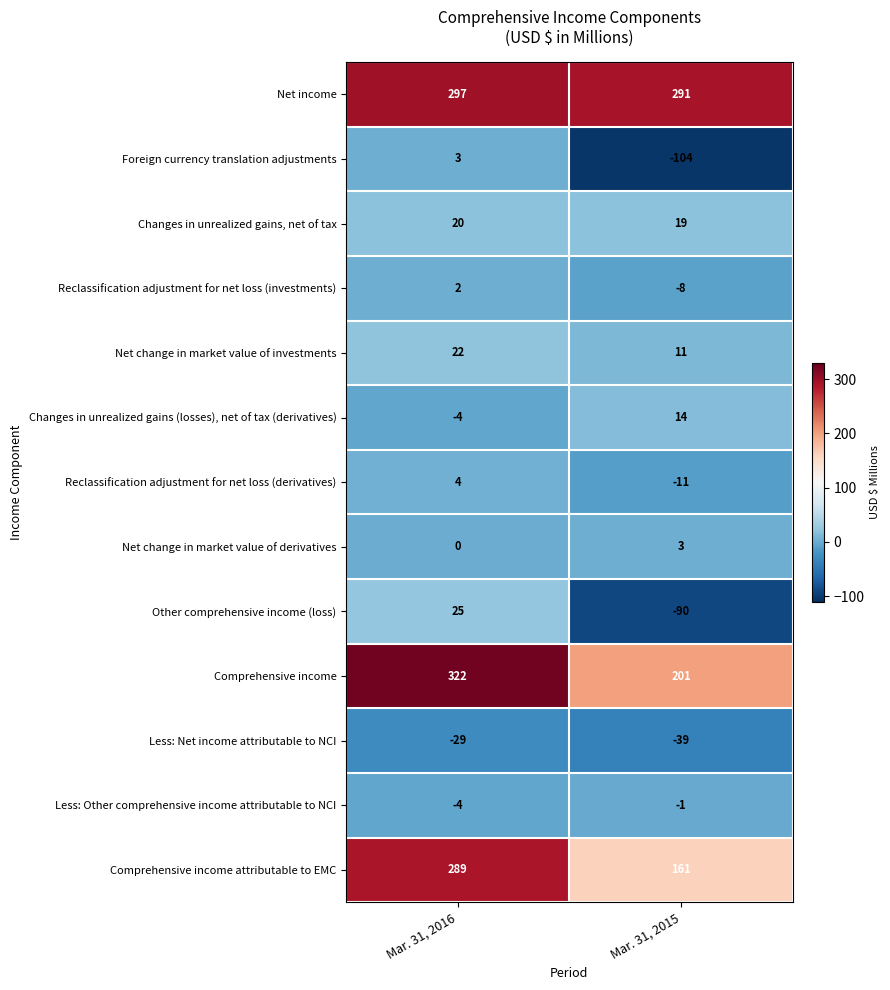

What is the difference between the maximum and minimum values in the Less: Net income attributable to NCI series?

10